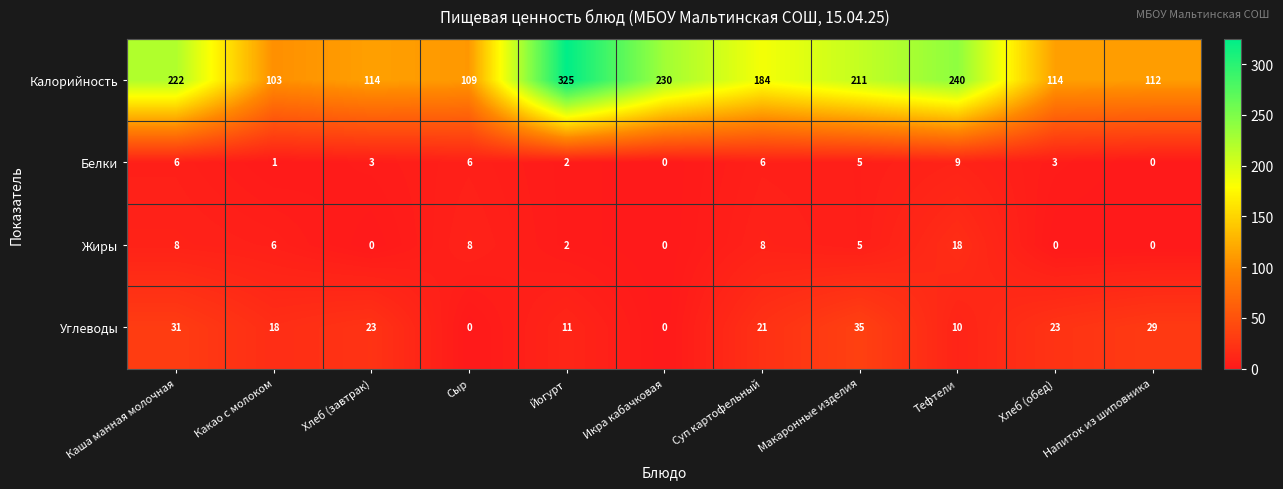

What is the difference between the highest and lowest values at Хлеб (завтрак)?

114